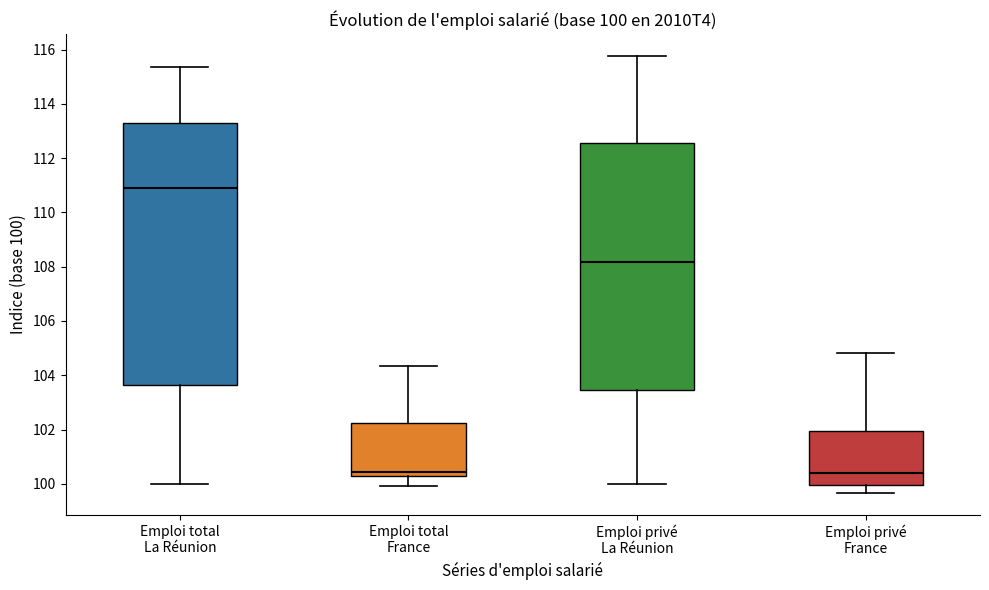

Comparing the boxes themselves (not the whiskers), which one is the tallest?

Emploi total La Réunion